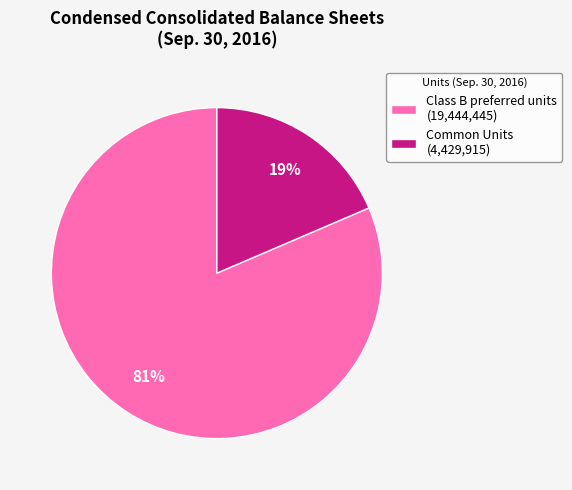

The Common Units (4,429,915) slice represents 19% of the pie. True or false?

True